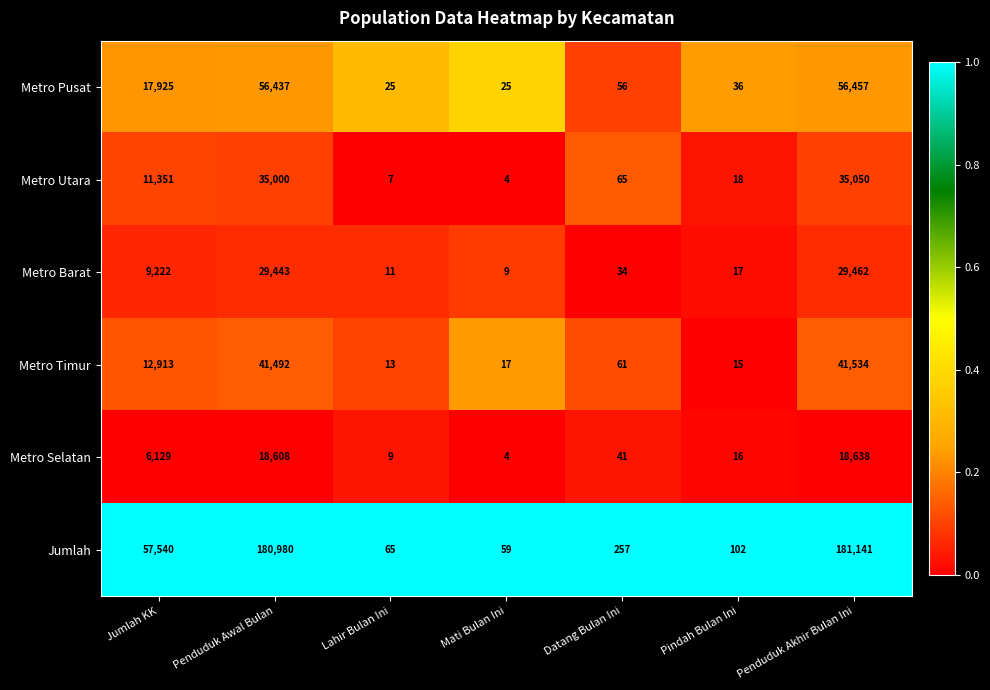

At Penduduk Awal Bulan, list the series in order from smallest to largest.

Metro Selatan, Metro Barat, Metro Utara, Metro Timur, Metro Pusat, Jumlah